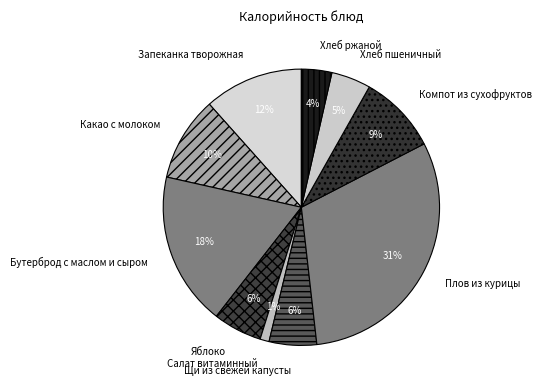

The Яблоко slice represents 1% of the pie. True or false?

False